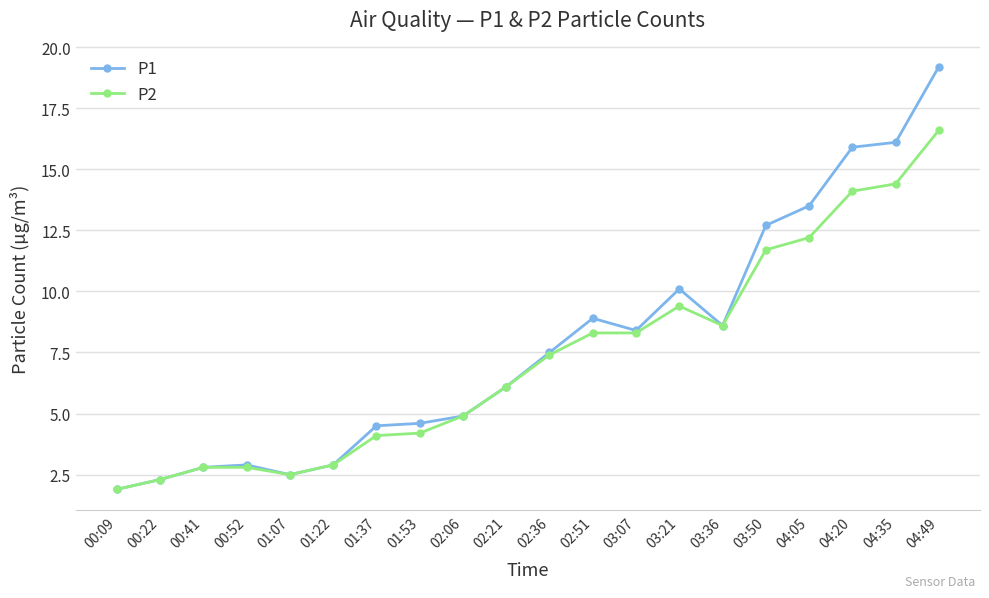

True or false: P2 has more than 0 interior local peaks.

True